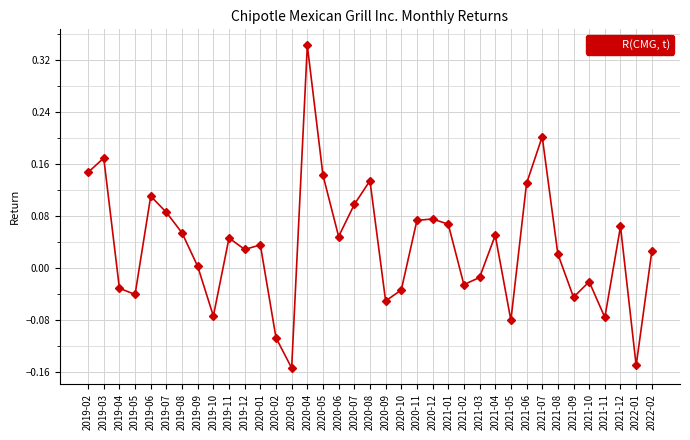

True or false: the data shows -0.0 at 2021-02.

True